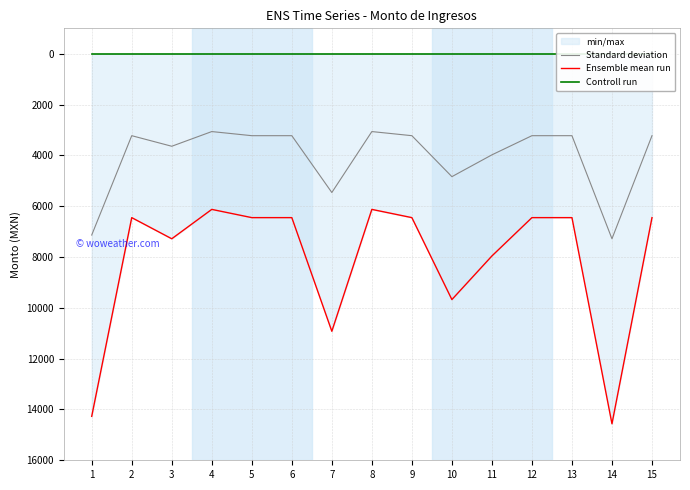

What is the spread (max minus min) of values at 6?

6450.0